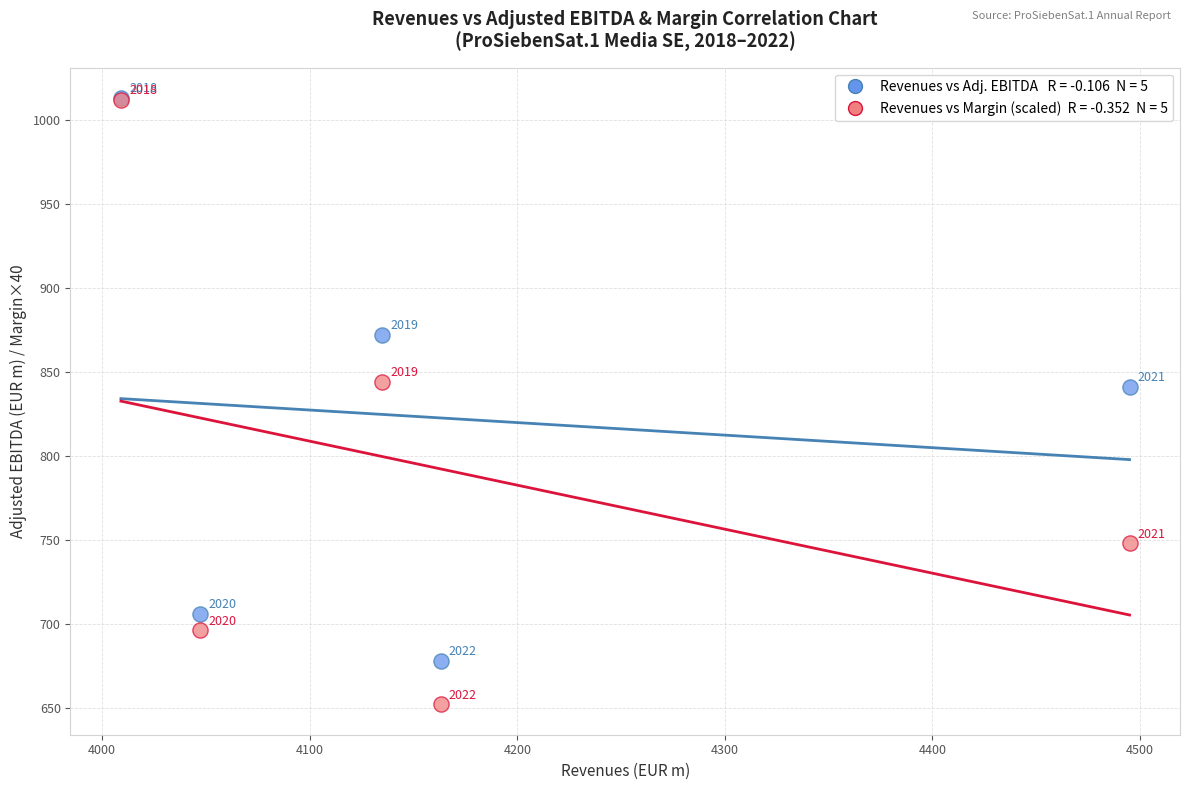

Across all series, what Y value is closest to 832?

841